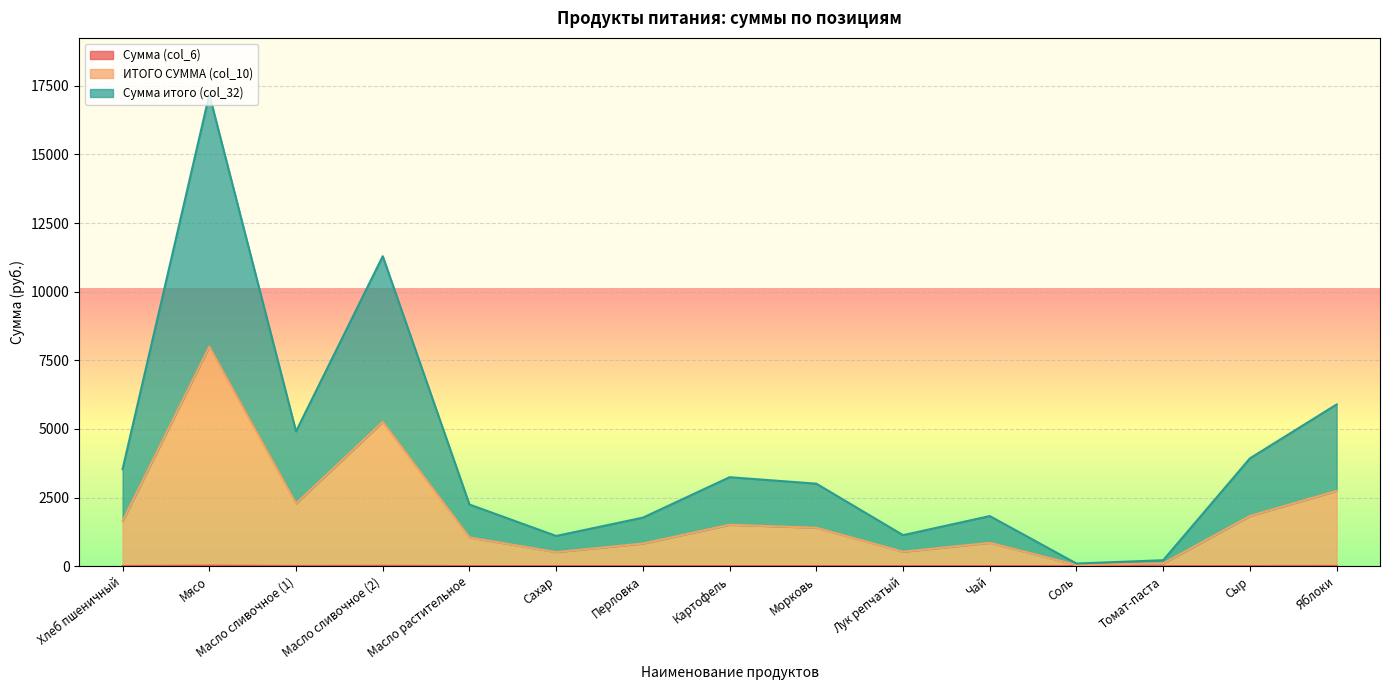

What is the smallest value displayed?

0.1